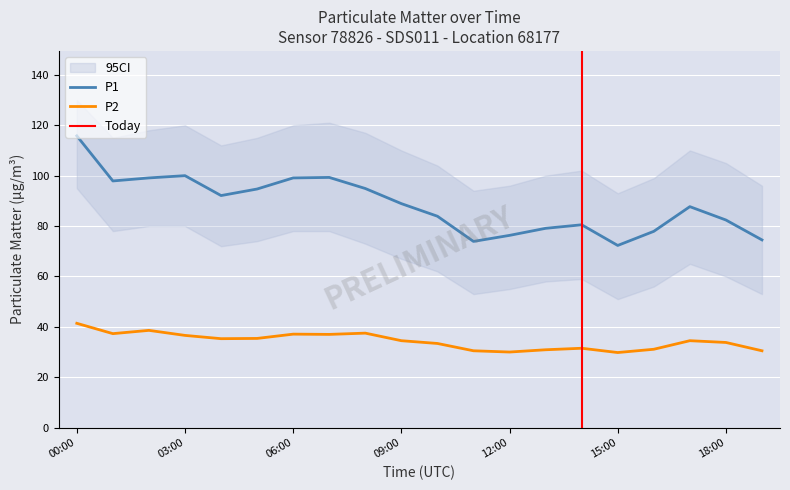

At which label does P2 first exceed 34?

00:00